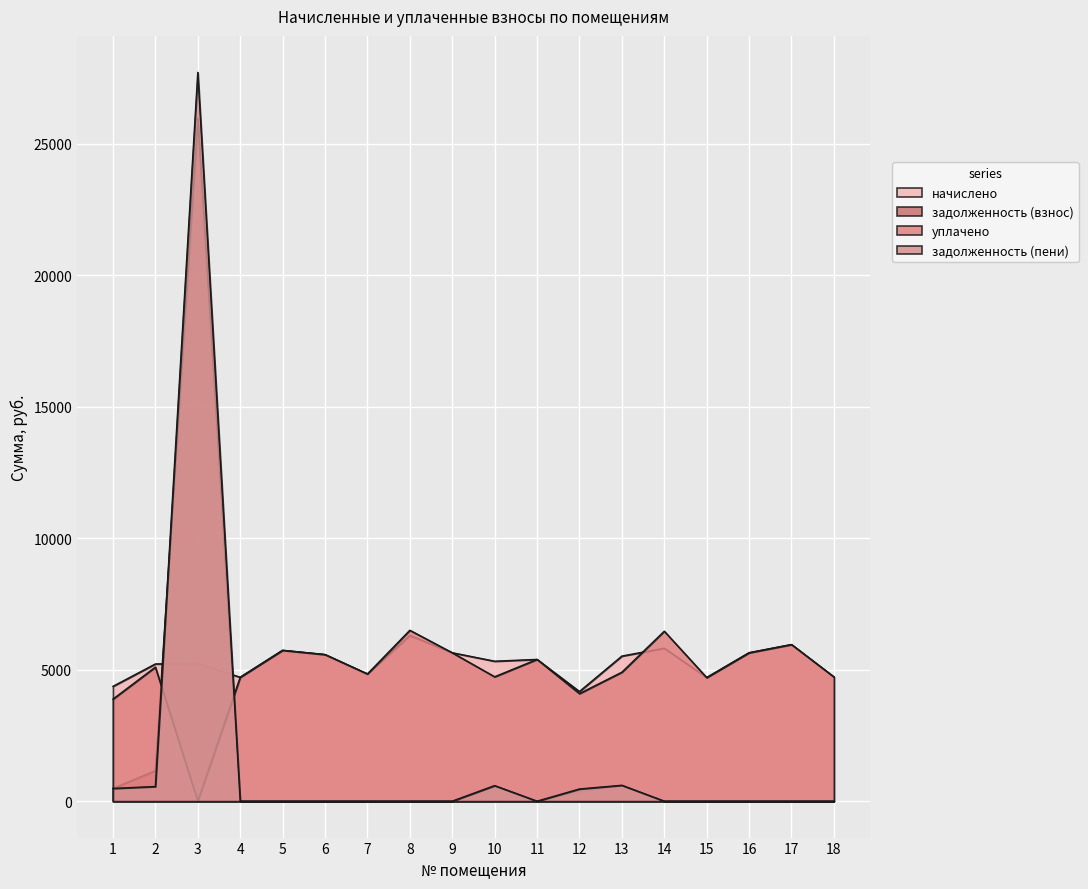

Is it true that задолженность (пени) equals 742.3 at 2?

False